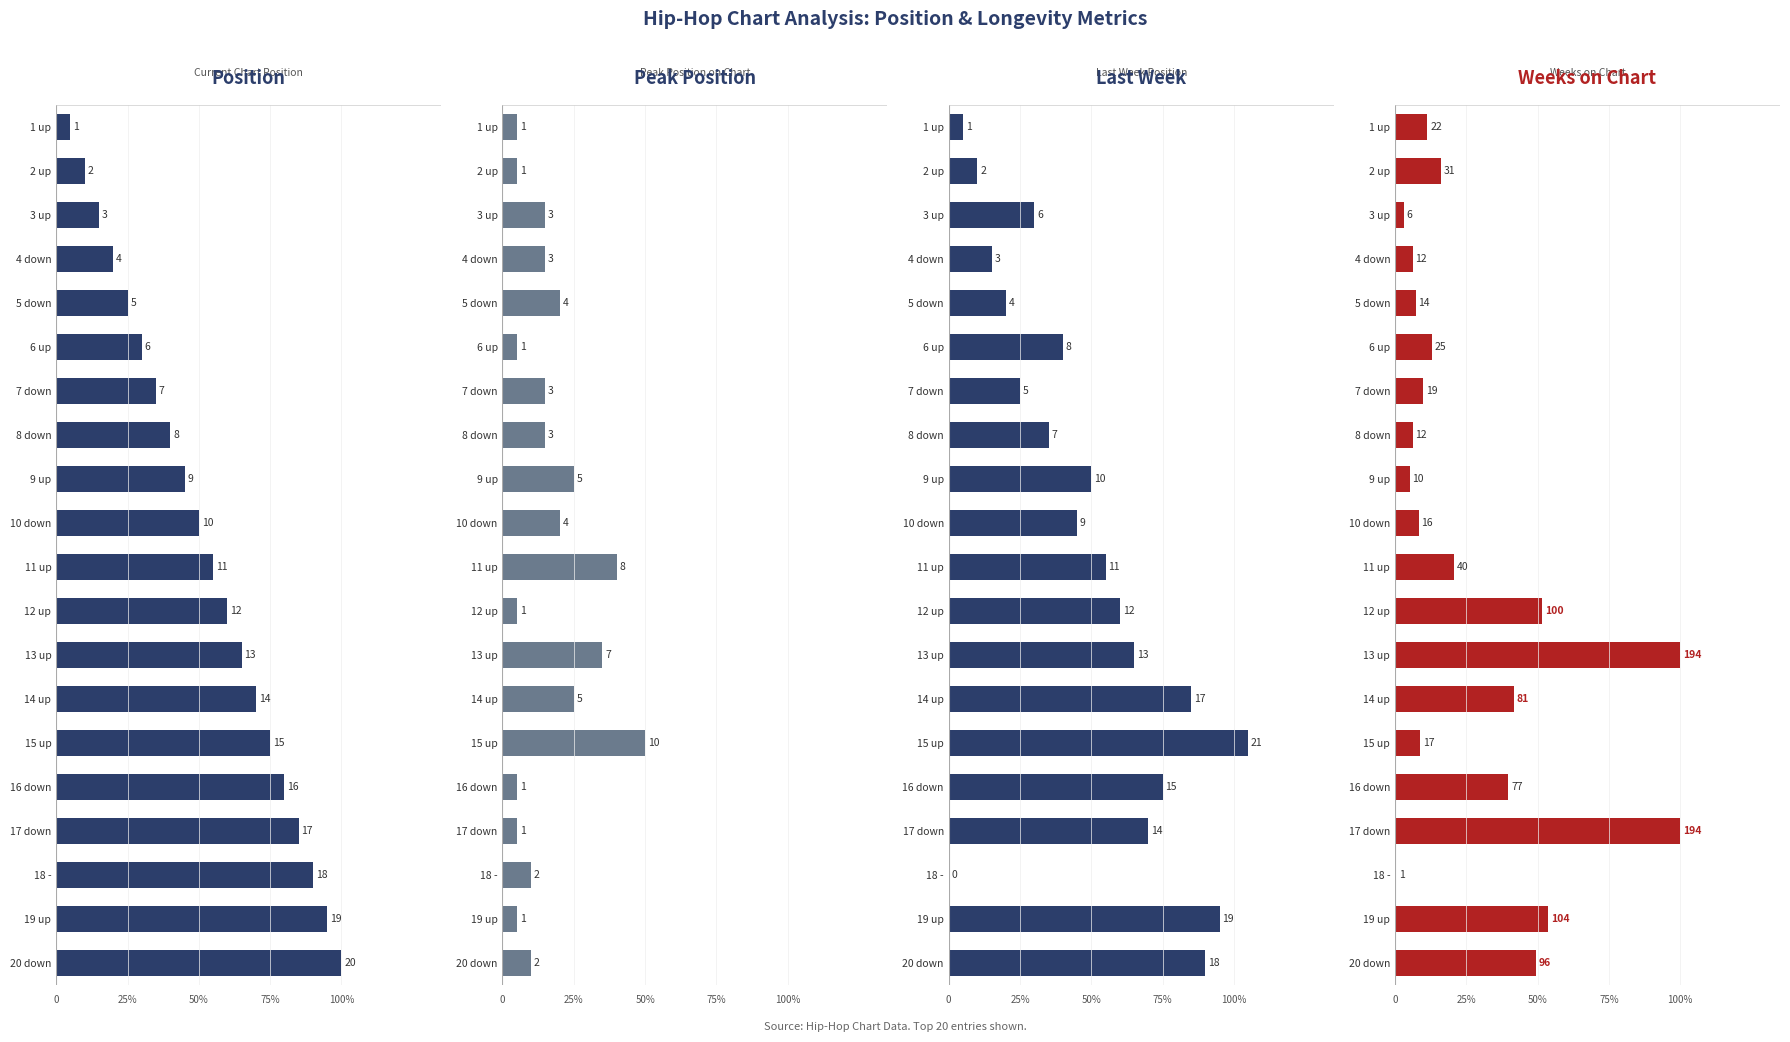

Which has a higher value, 9 up or 16 down?

16 down